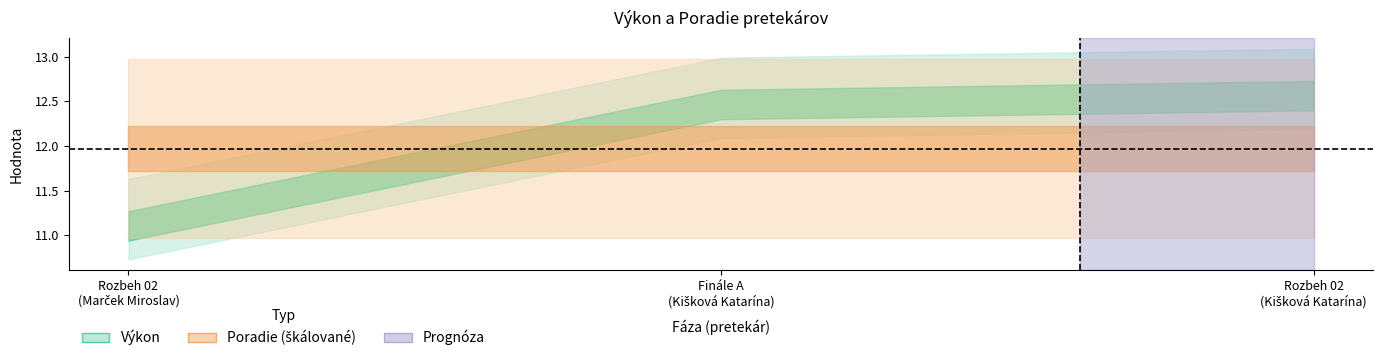

Is this an area chart (filled region under the line)?

No